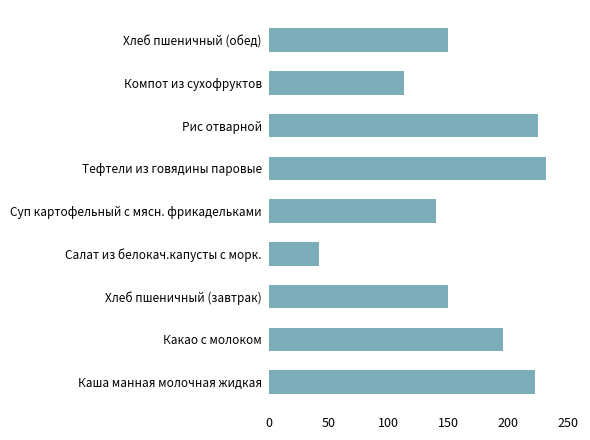

What is the greatest value displayed?

232.0